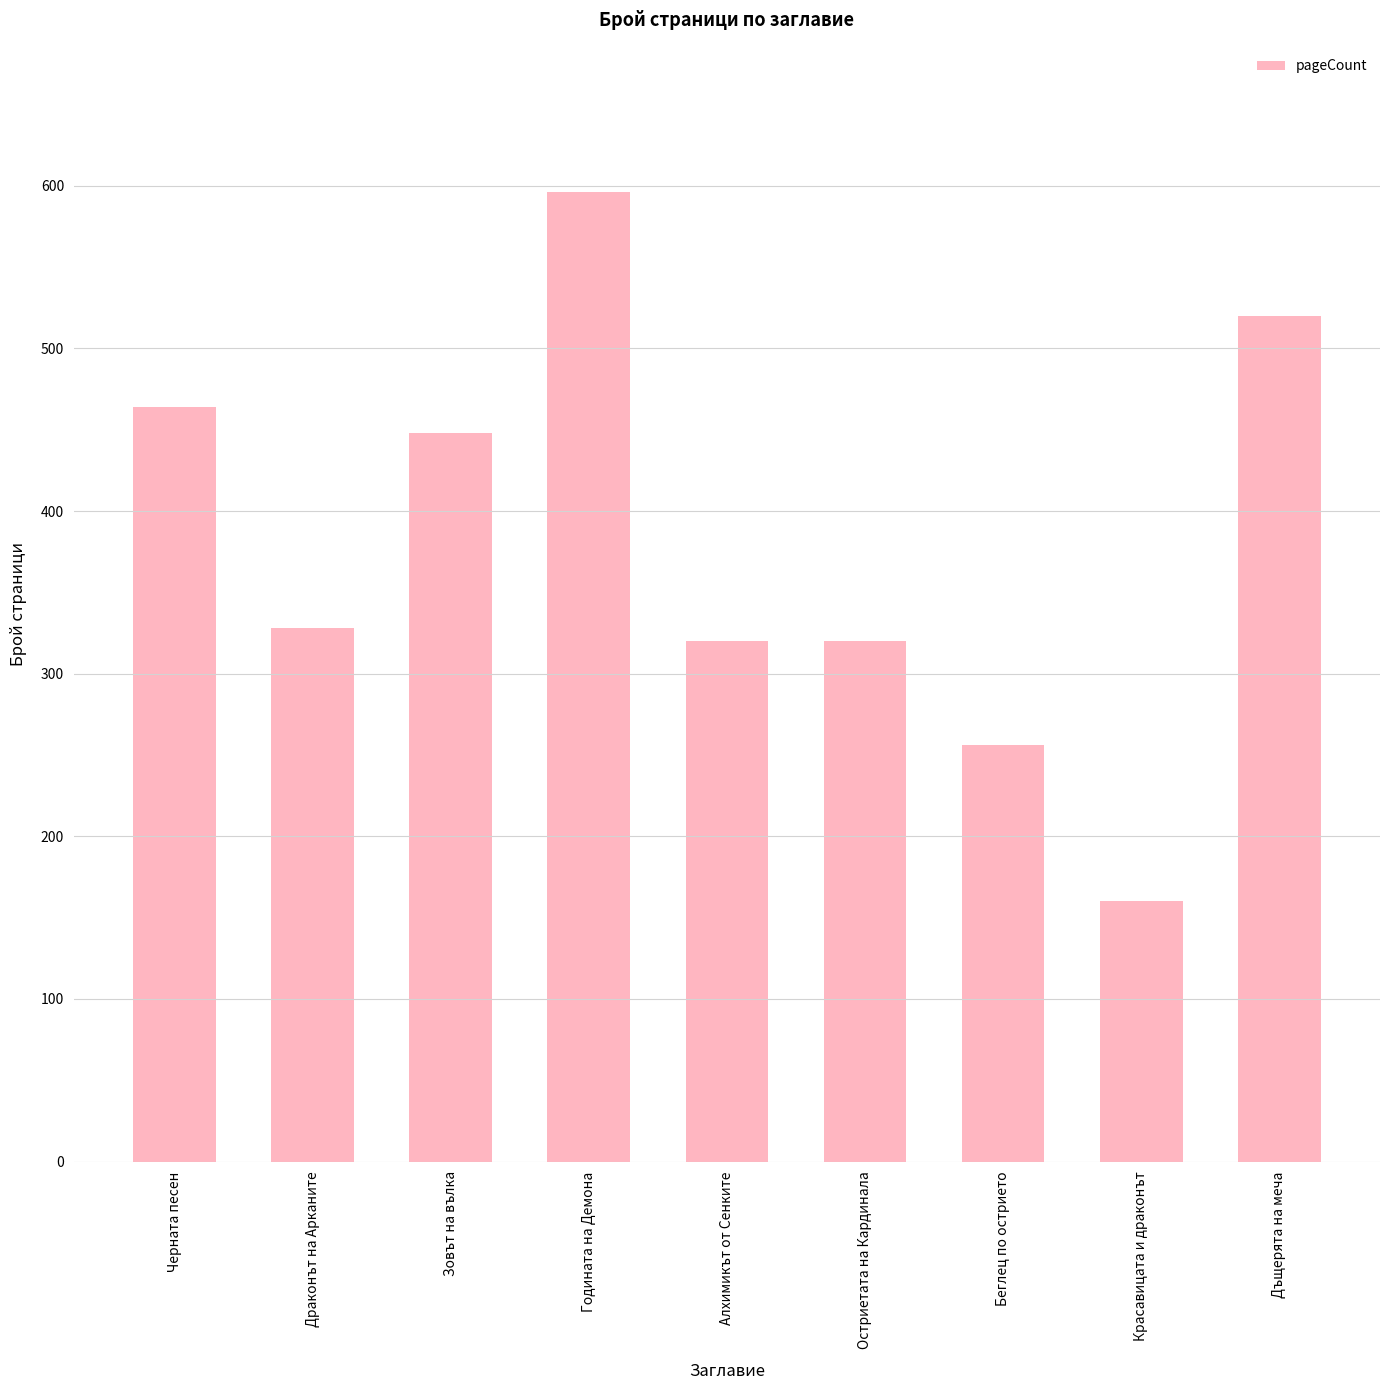

What is the average value?

379